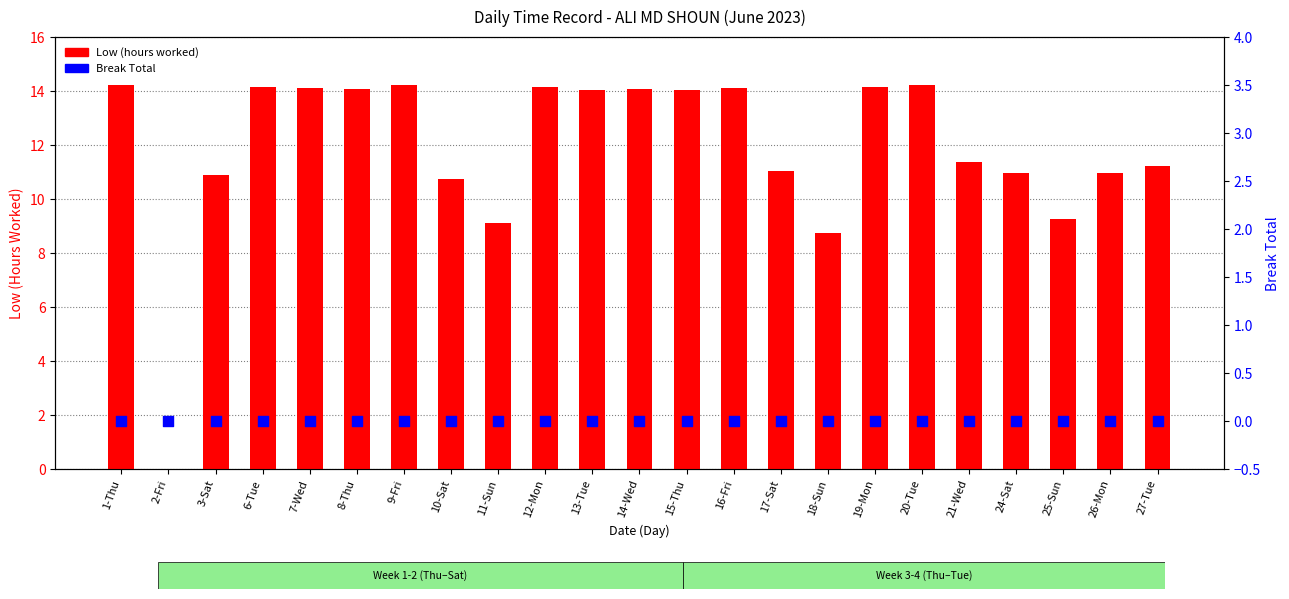

Which series contains the lowest Y value?

Low (Hours)